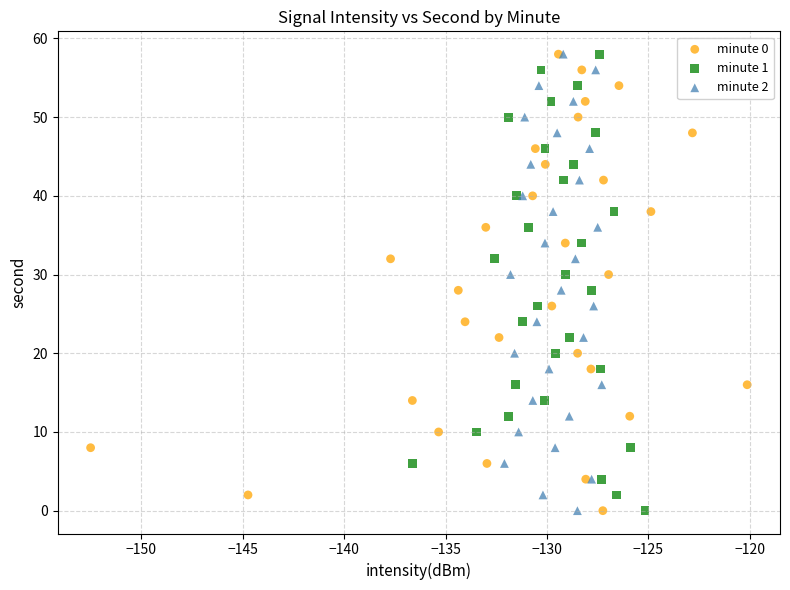

What are all the series names shown in the legend?

minute 0, minute 1, minute 2